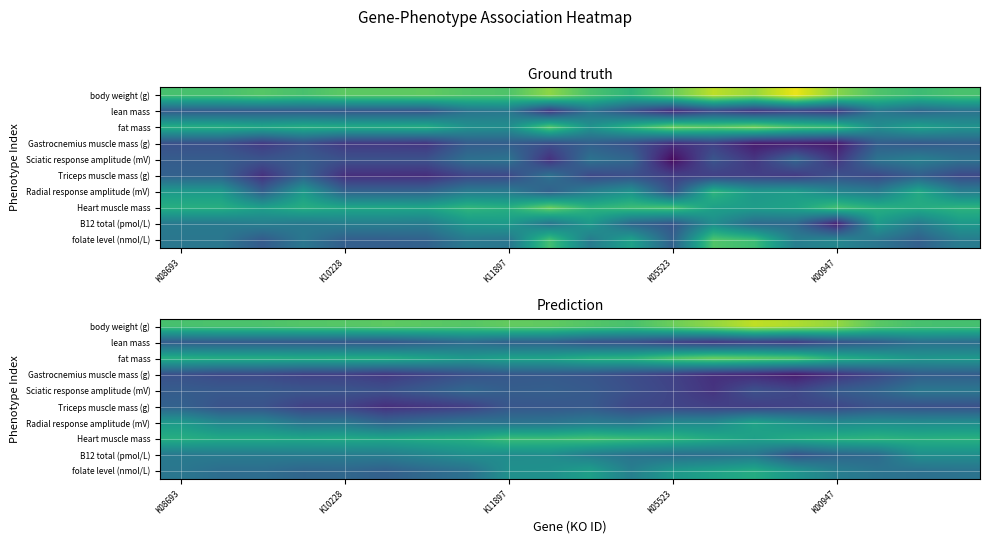

Rank the series by their maximum value, from highest to lowest.

body weight (g), fat mass, Heart muscle mass, folate level (nmol/L), Radial response amplitude (mV), B12 total (pmol/L), Sciatic response amplitude (mV), lean mass, Triceps muscle mass (g), Gastrocnemius muscle mass (g)